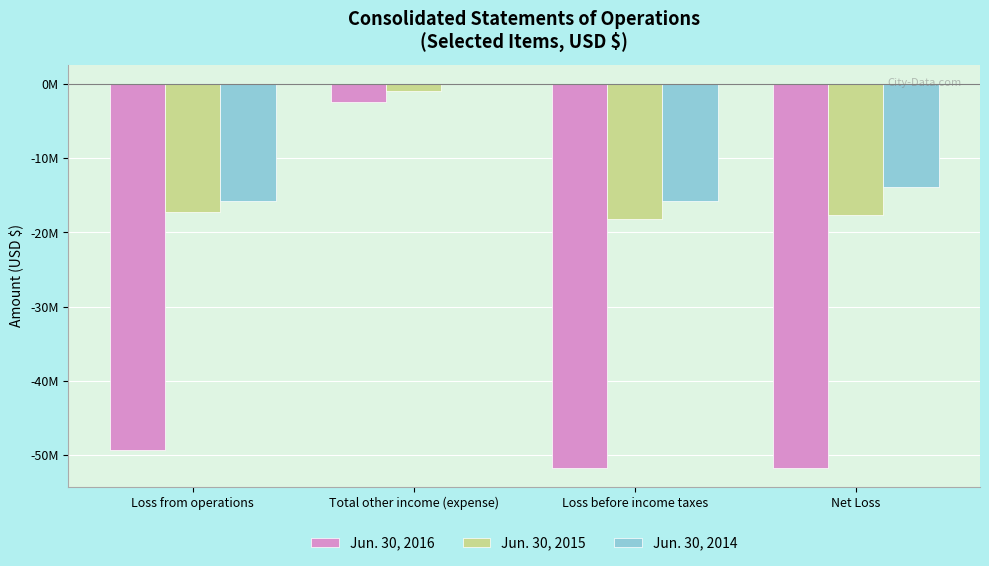

What is the label of the 4th bar from the left?

Net Loss